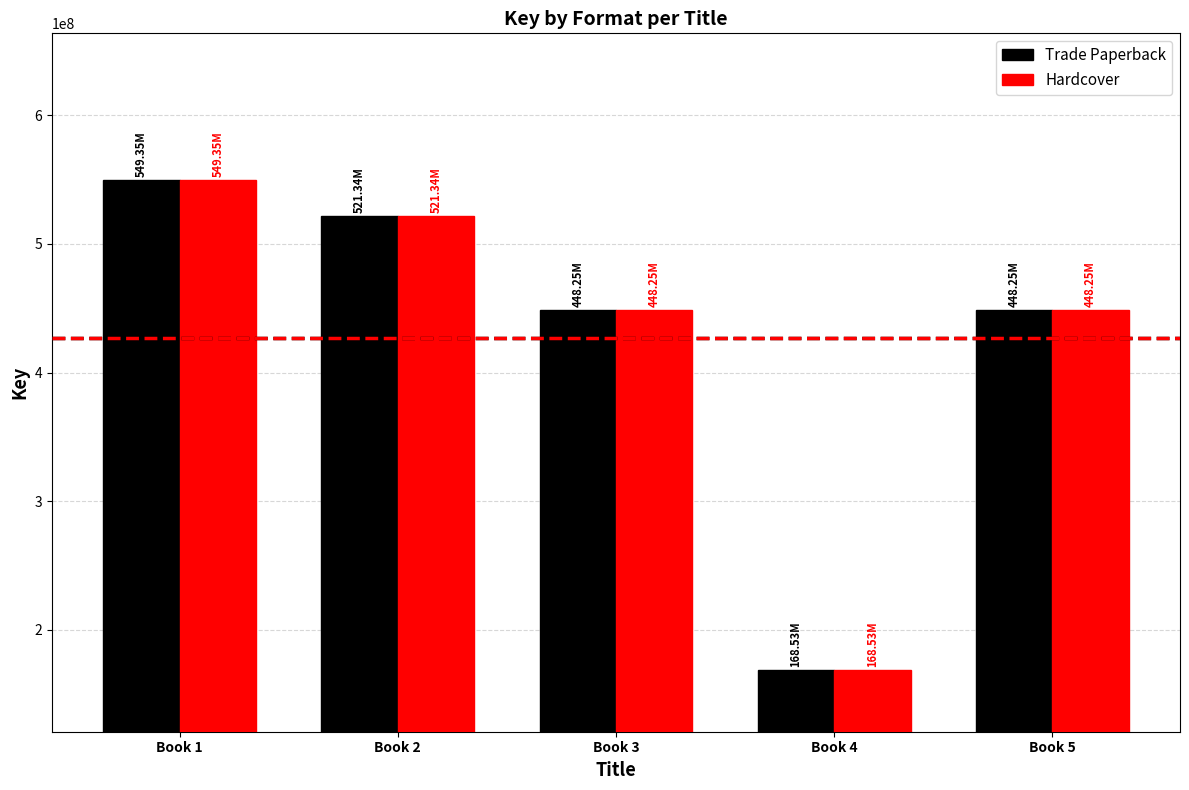

How many groups of bars are there?

5